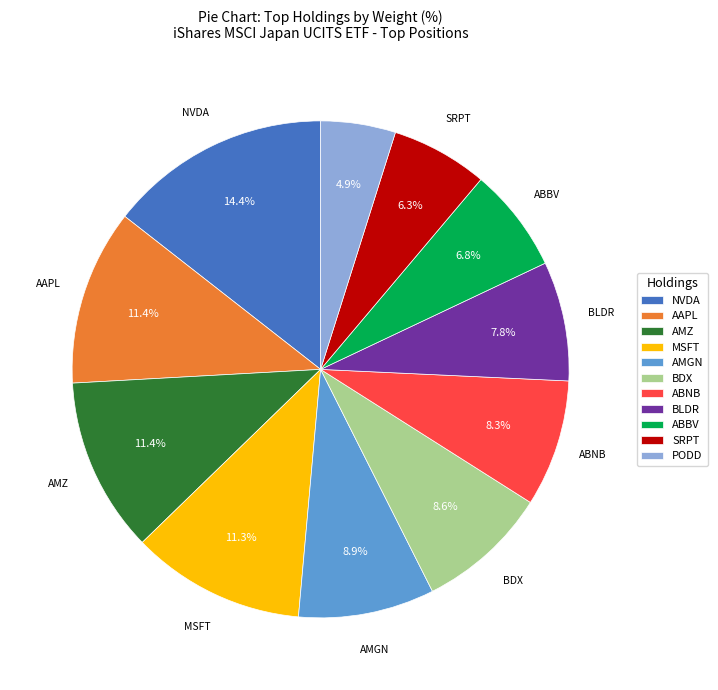

Is there any slice that represents more than half of the pie?

No